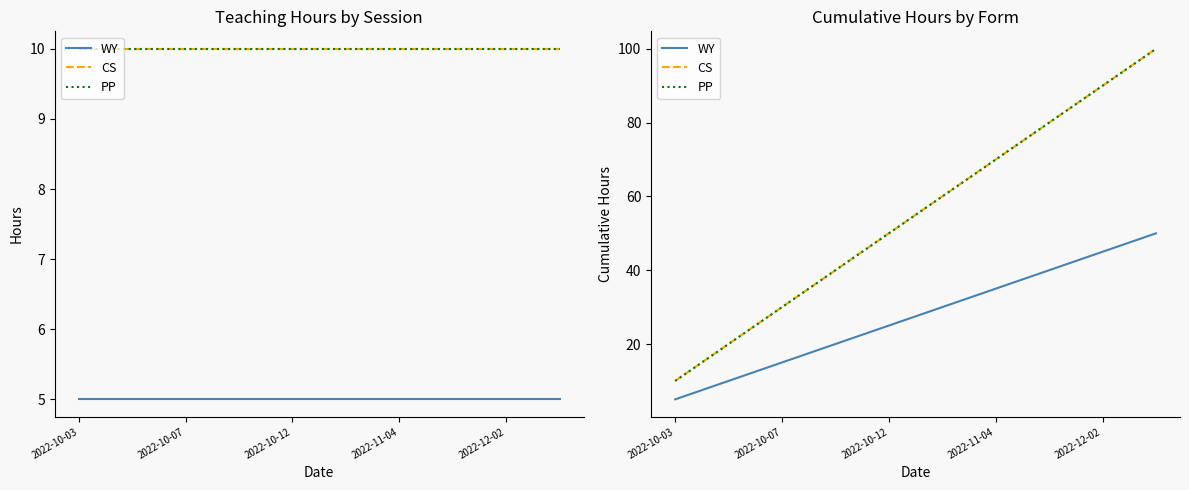

True or false: PP and CS intersect in this chart.

False